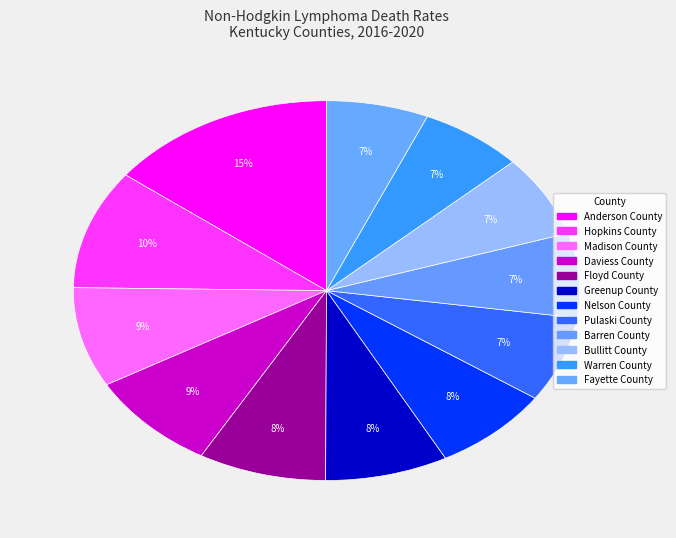

How many segments does this pie chart have?

12